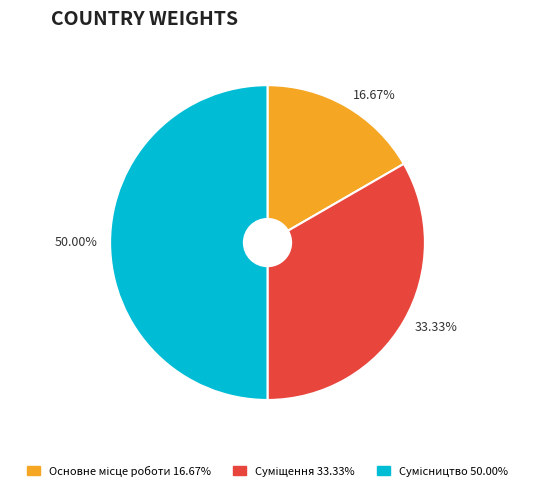

How many slices are in this pie chart?

3